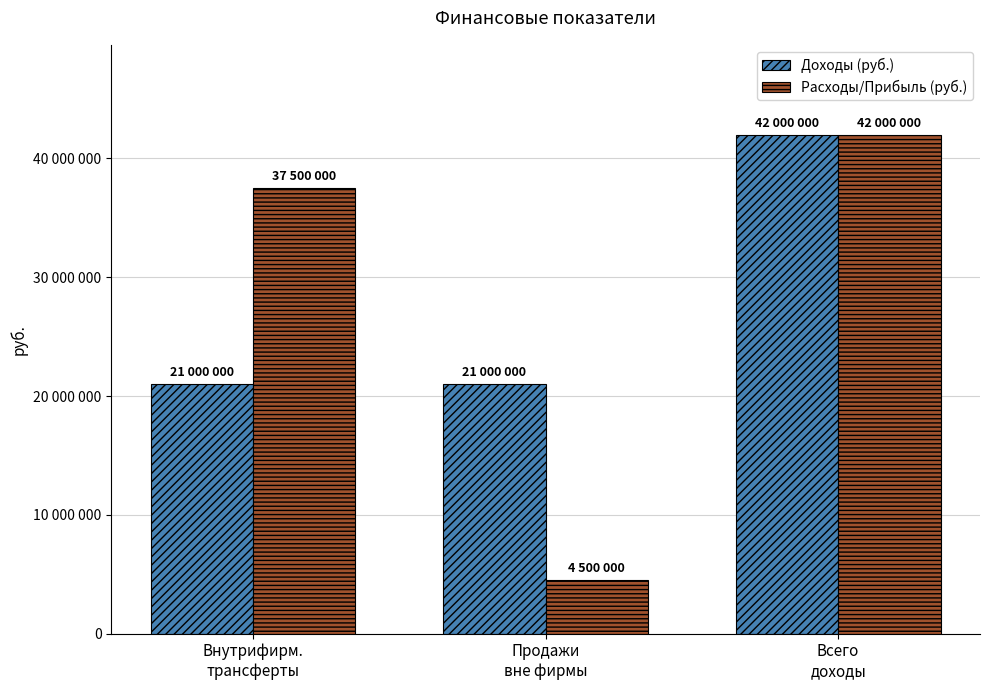

Between Продажи
вне фирмы and Всего
доходы, which series saw the biggest shift?

Расходы/Прибыль (руб.)